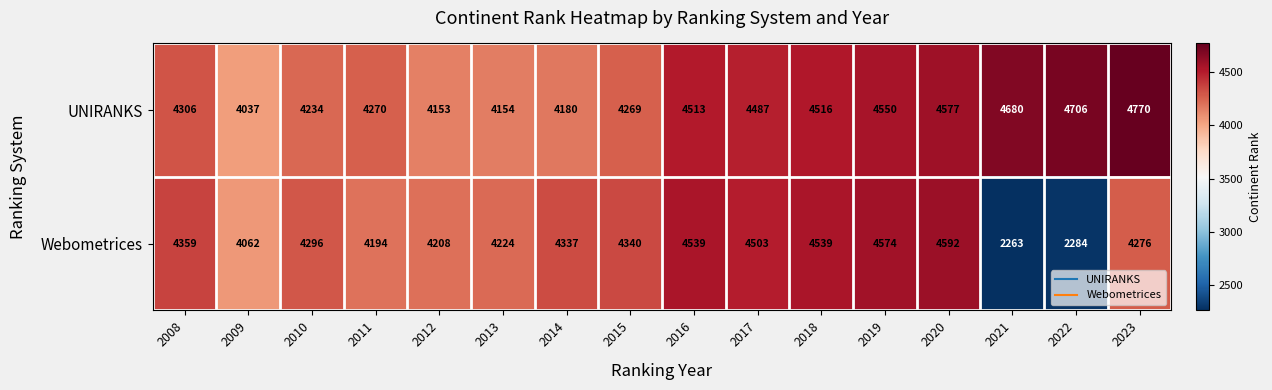

Which series has the widest spread of values?

Webometrices